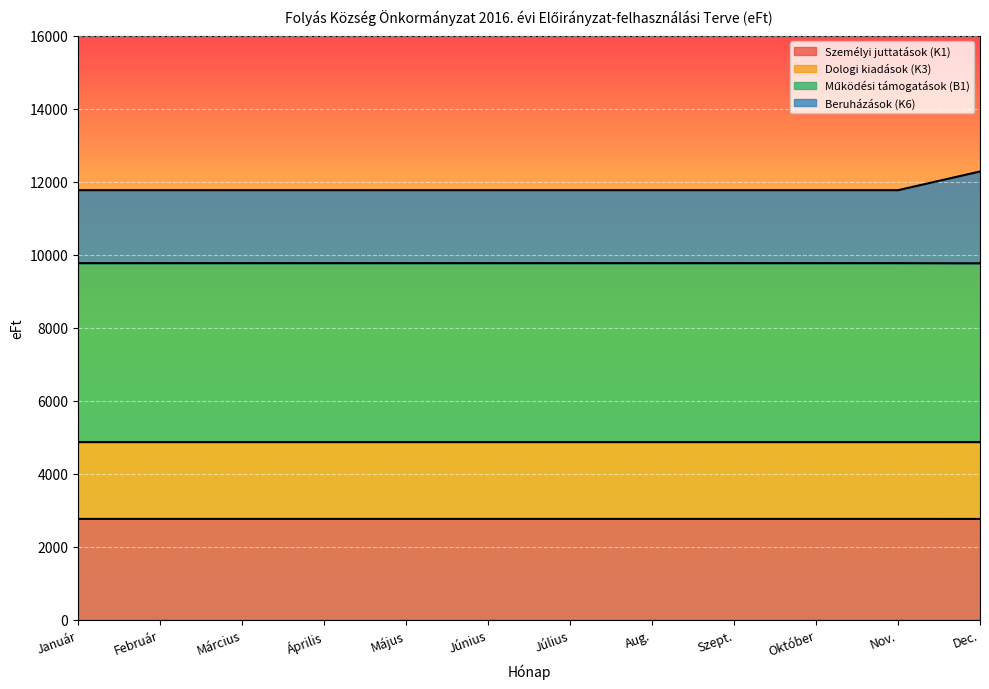

Which category has the lowest value across all series?

Dec.